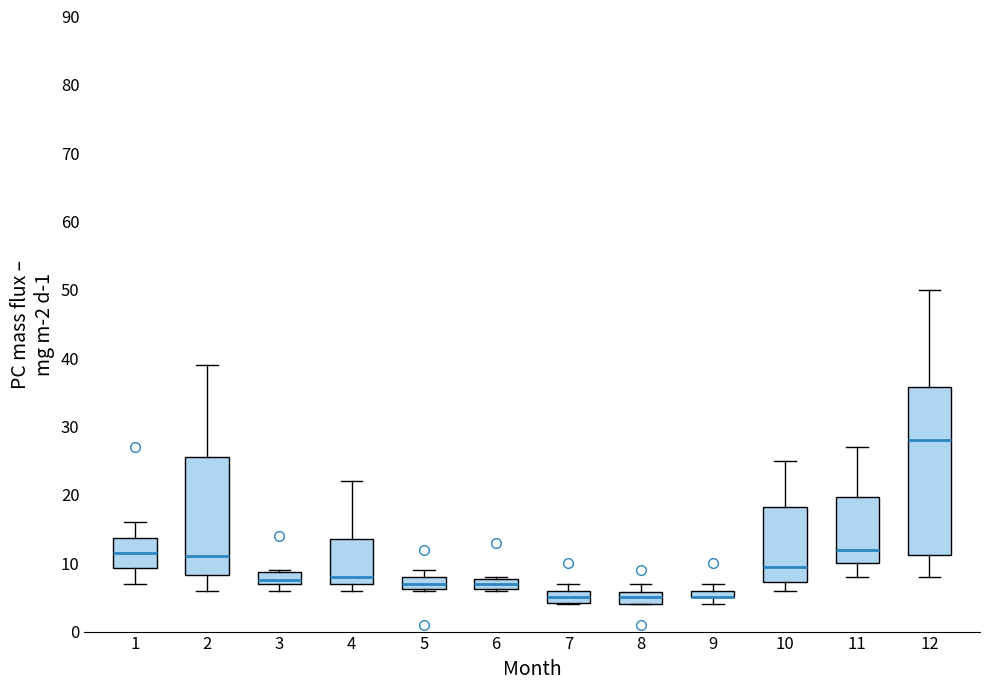

Comparing the boxes themselves (not the whiskers), which one is the tallest?

12